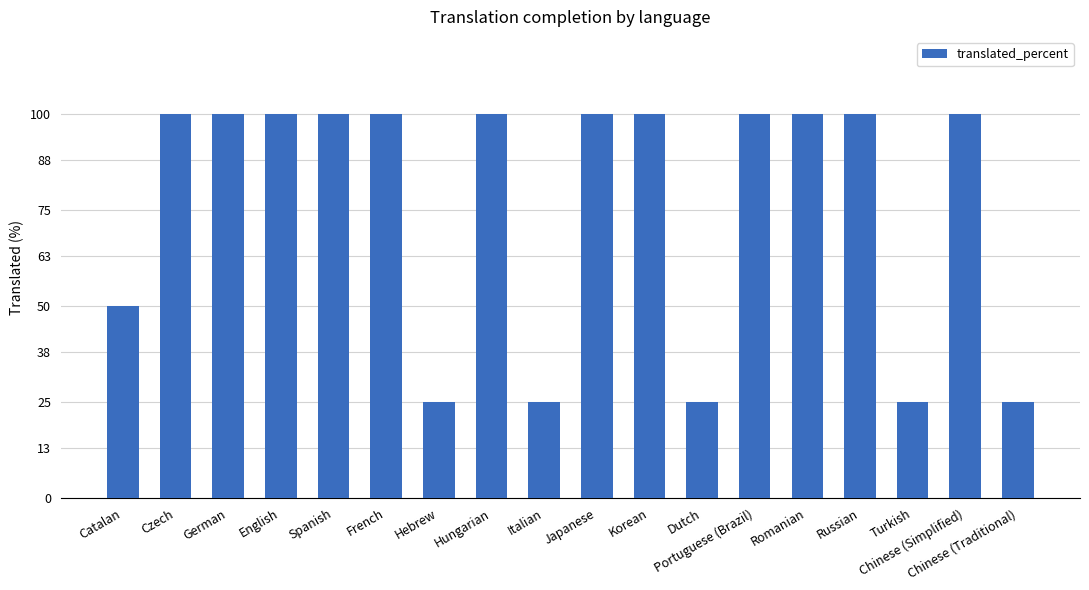

What is the sum of all values?

1375